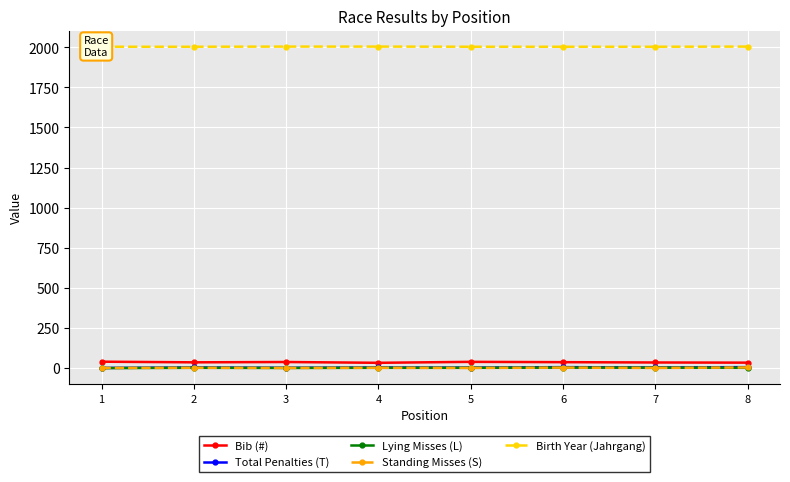

How many lines are shown in the chart?

5